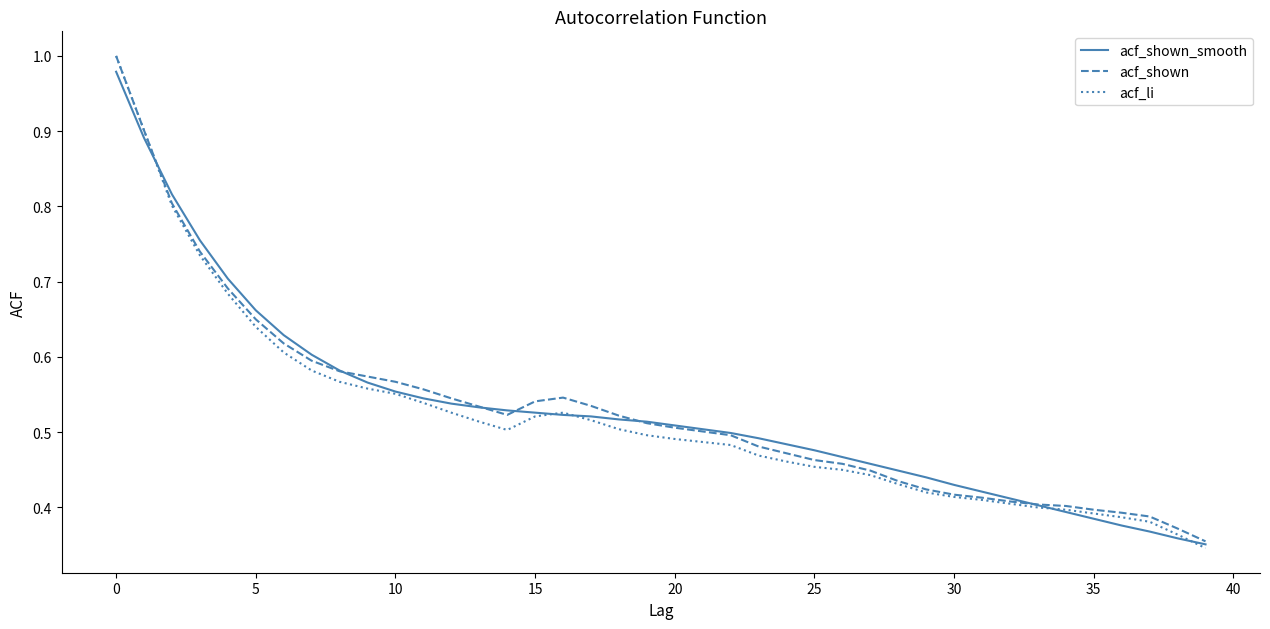

Does the chart display data point markers on the line(s)?

No